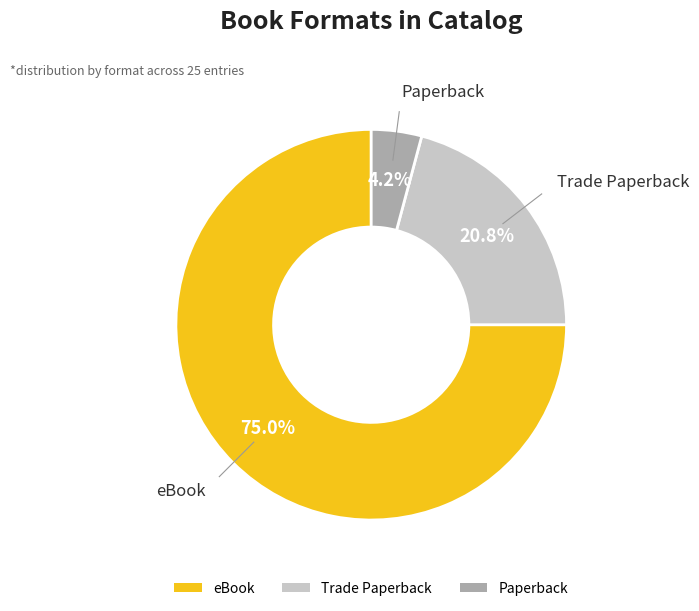

Rank the categories by value from highest to lowest.

eBook, Trade Paperback, Paperback